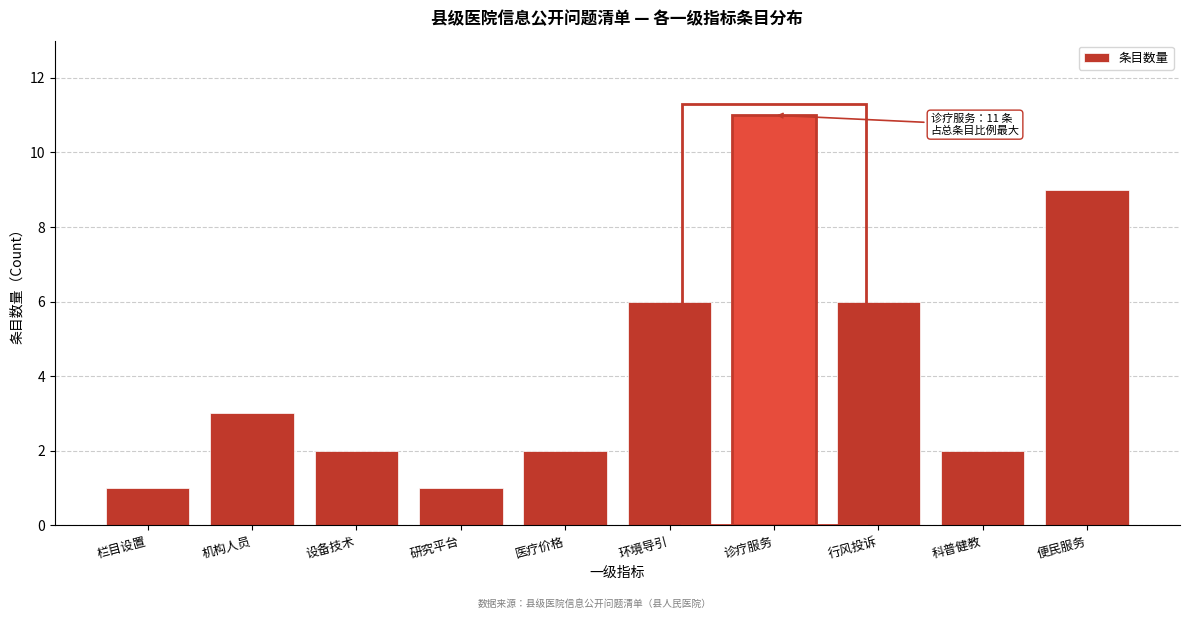

Reading right to left, list all the values displayed in this chart.

便民服务=9	科普健教=2	行风投诉=6	诊疗服务=11	环境导引=6	医疗价格=2	研究平台=1	设备技术=2	机构人员=3	栏目设置=1